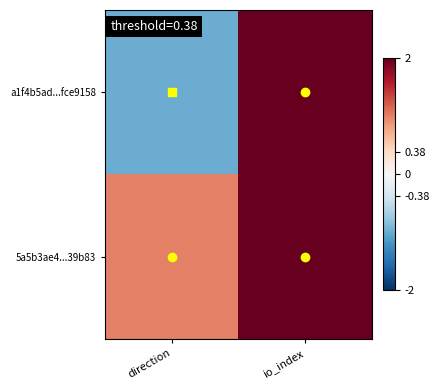

At how many categories does at least one series exceed 45?

1